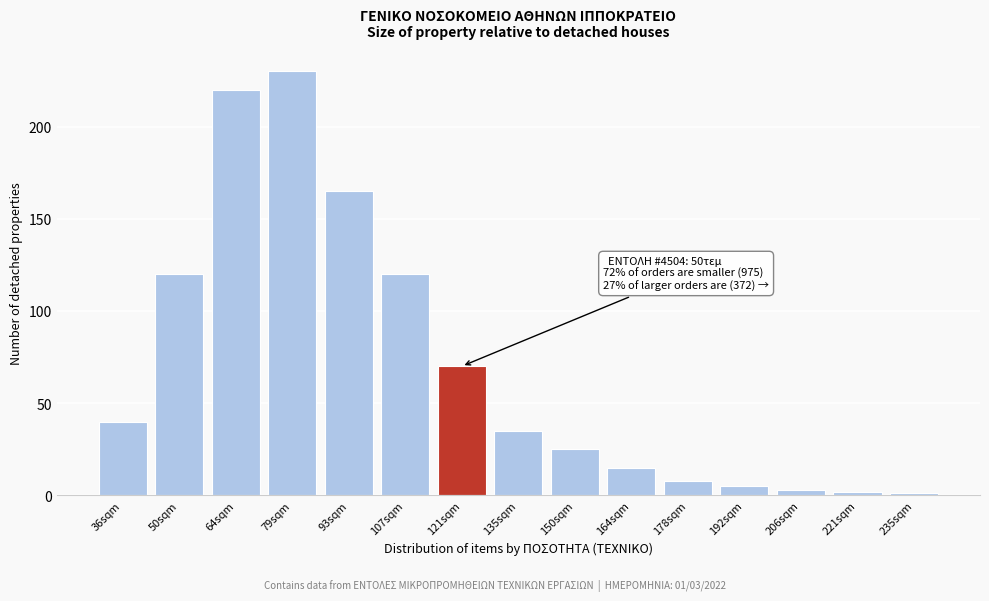

Reading left to right, transcribe all the data shown in this chart.

40	120	220	230	165	120	70	35	25	15	8	5	3	2	1